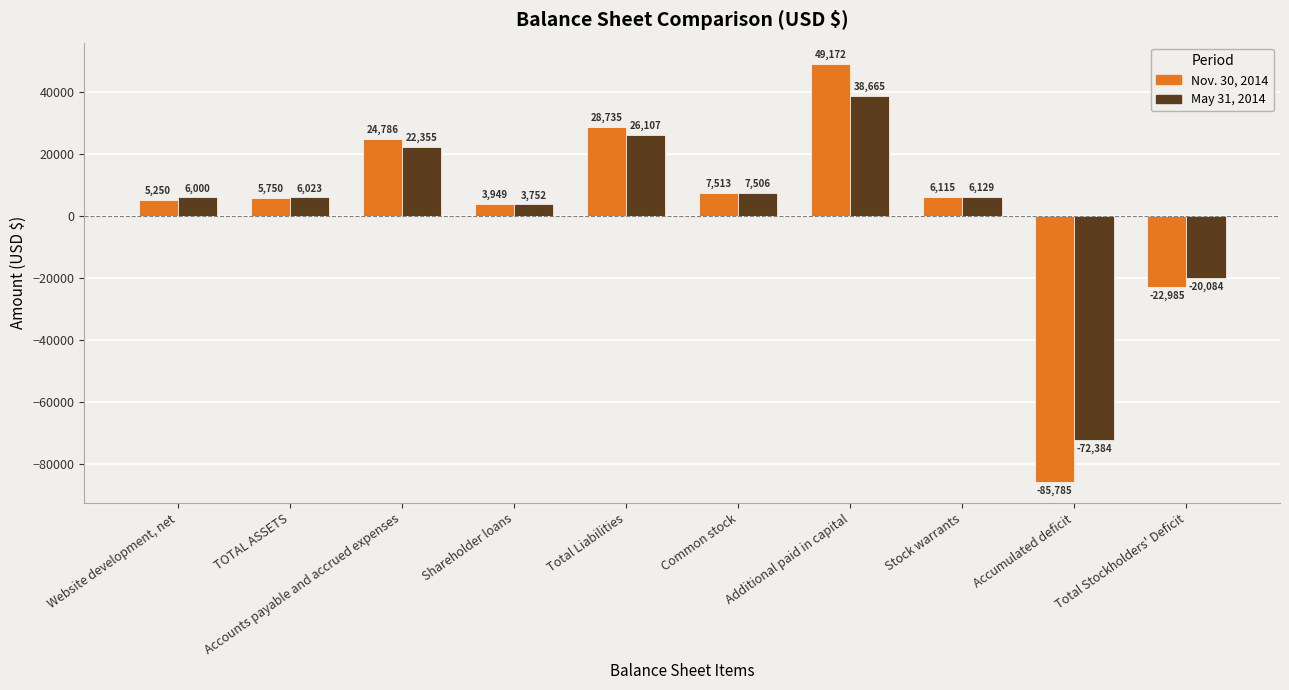

Which series has the widest spread of values?

Nov. 30, 2014